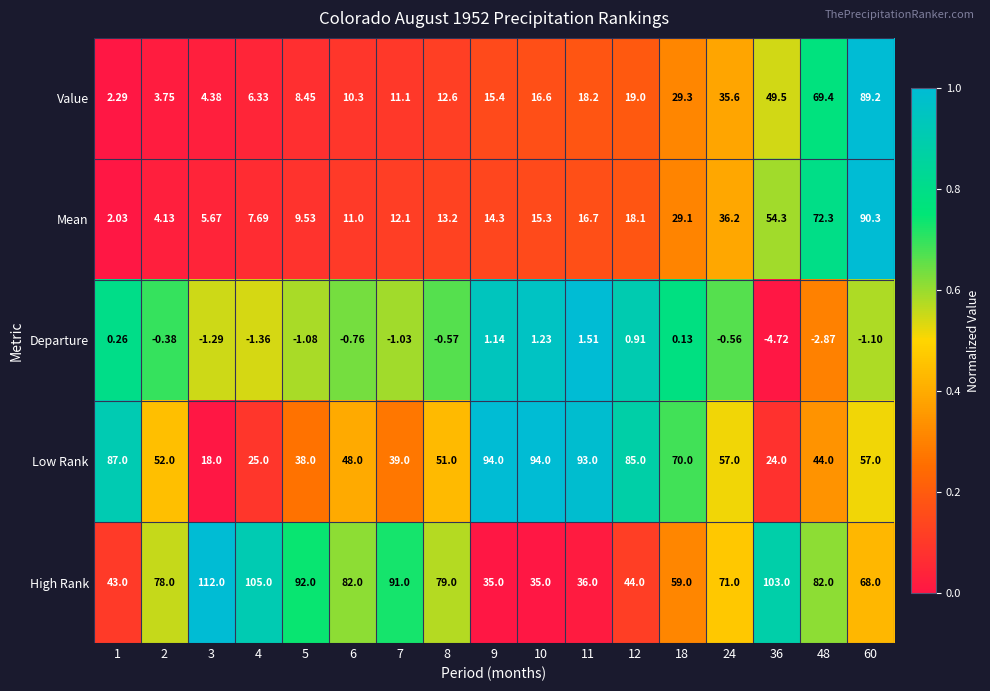

List the series in order of their peak value, highest first.

High Rank, Low Rank, Mean, Value, Departure